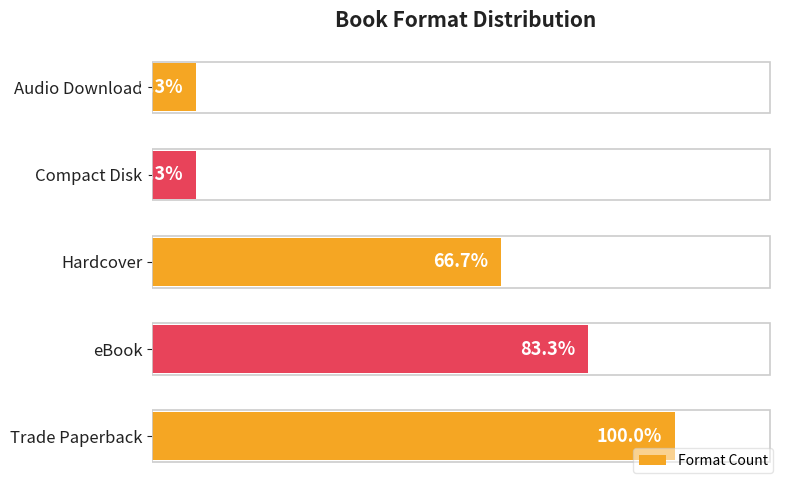

Does the chart contain any negative values?

No